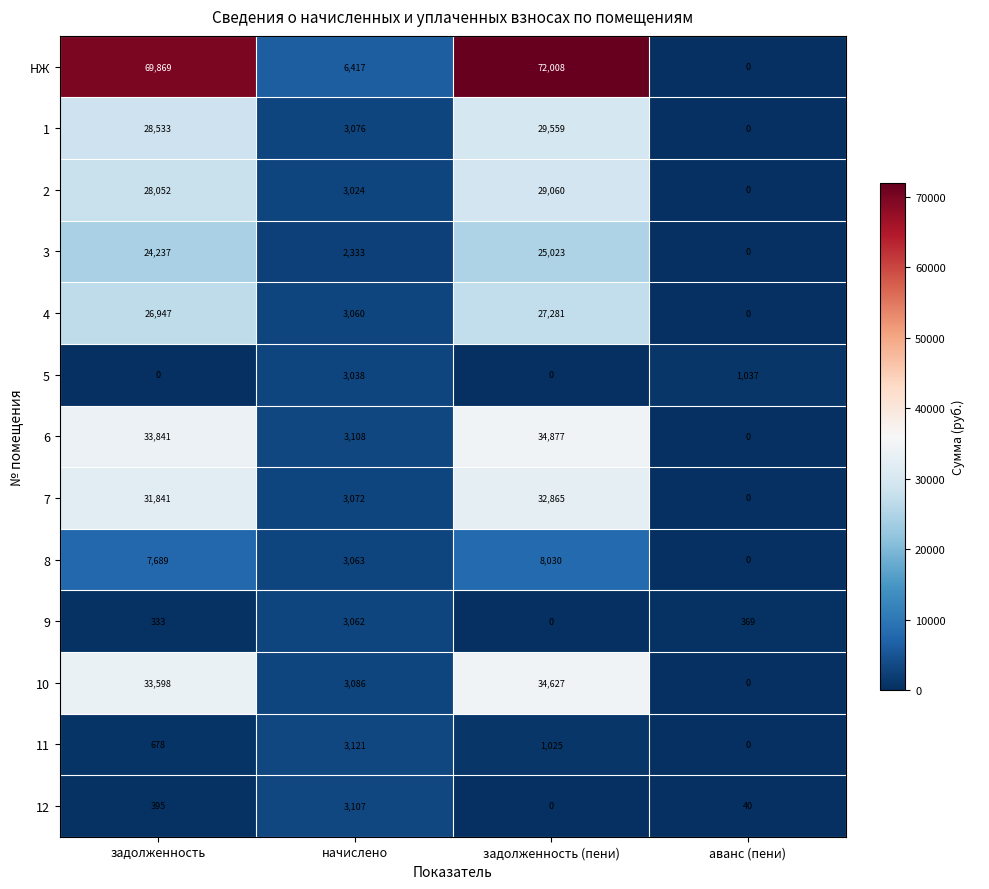

At which label does 12 reach its minimum?

задолженность (пени)